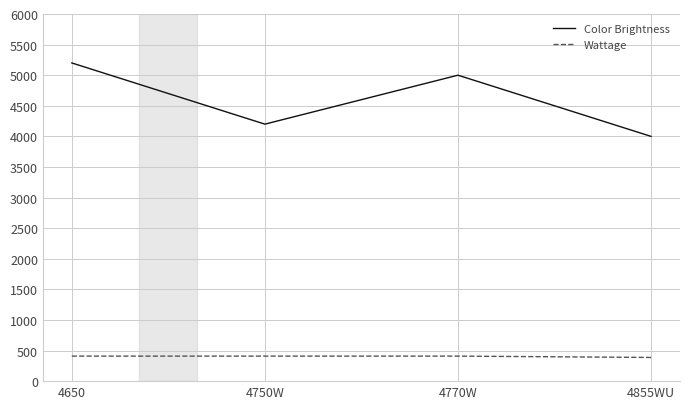

What is the difference between the second highest and second lowest values in the Color Brightness series?

800